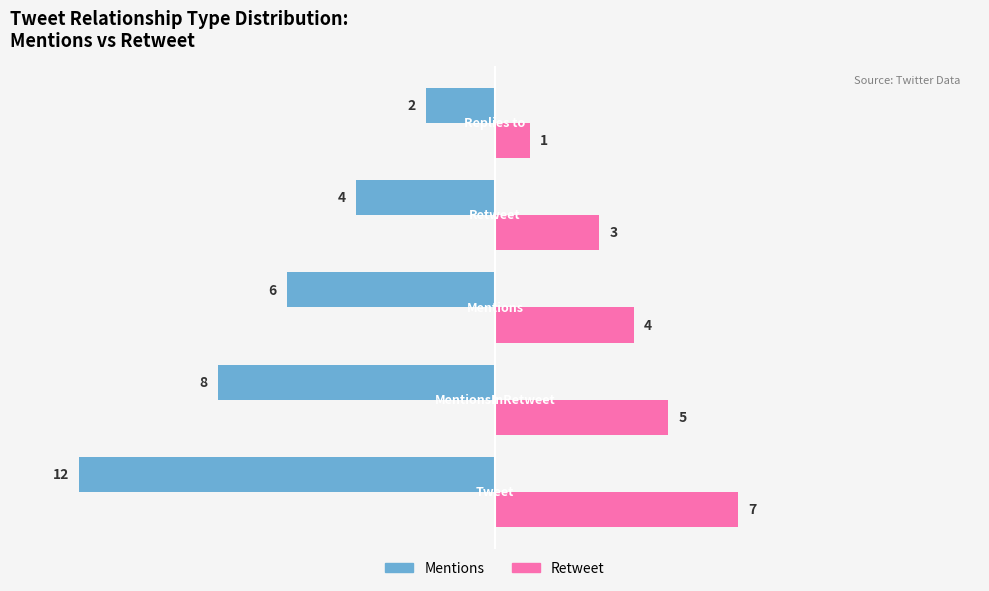

Which series has the largest range (max minus min)?

Mentions